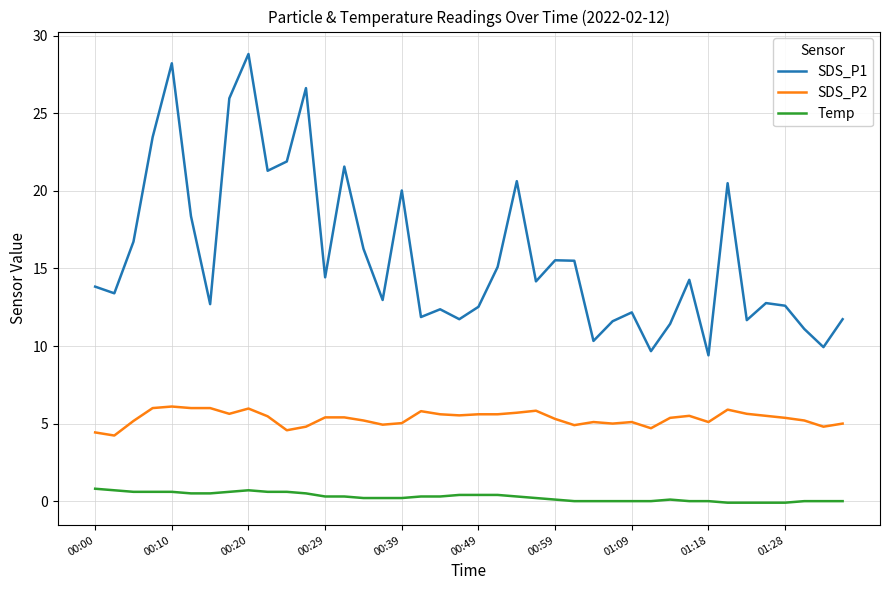

List the series in order of their peak value, lowest first.

Temp, SDS_P2, SDS_P1